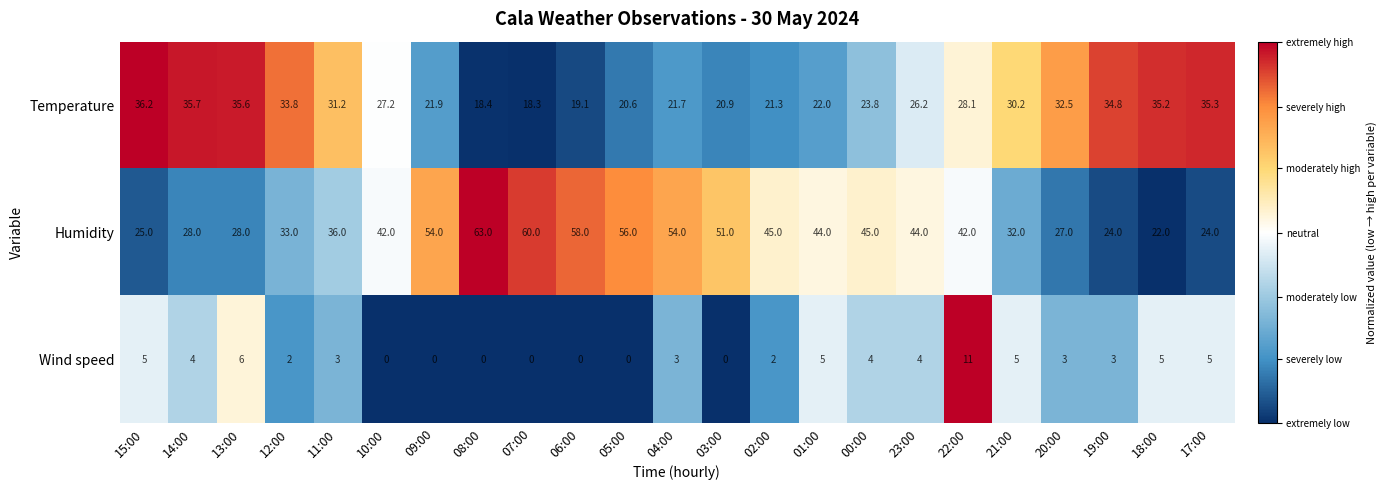

What is the sum of all Temperature values?

630.0